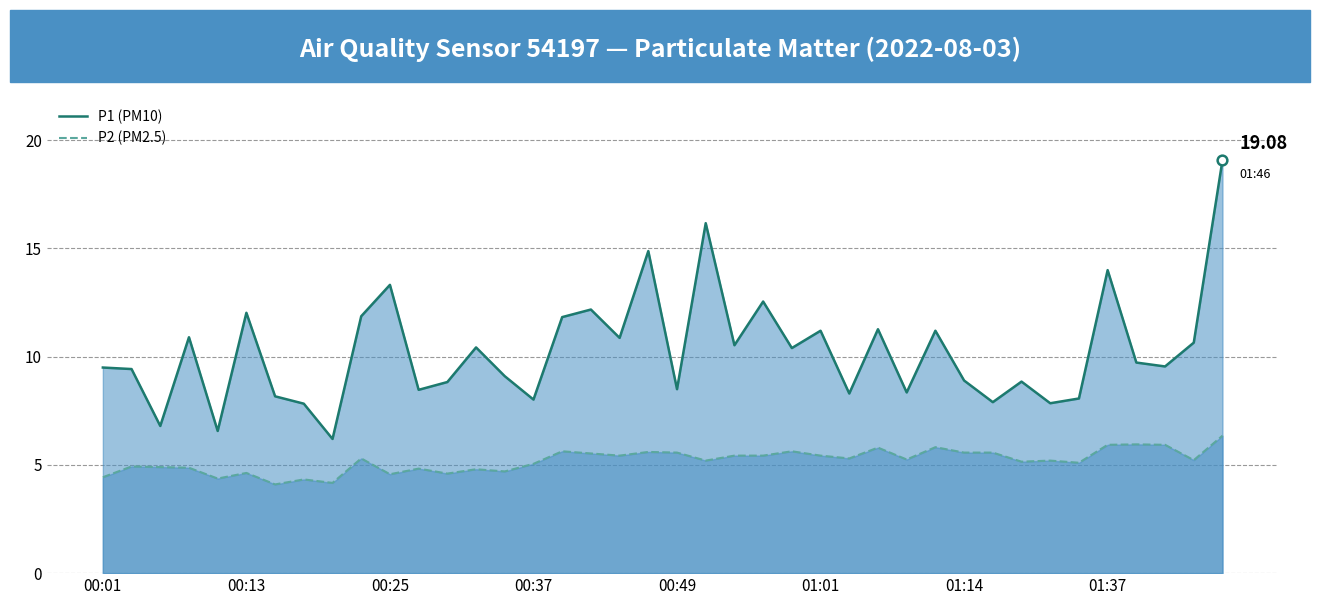

Which series has the largest total across all categories?

P1 (PM10)